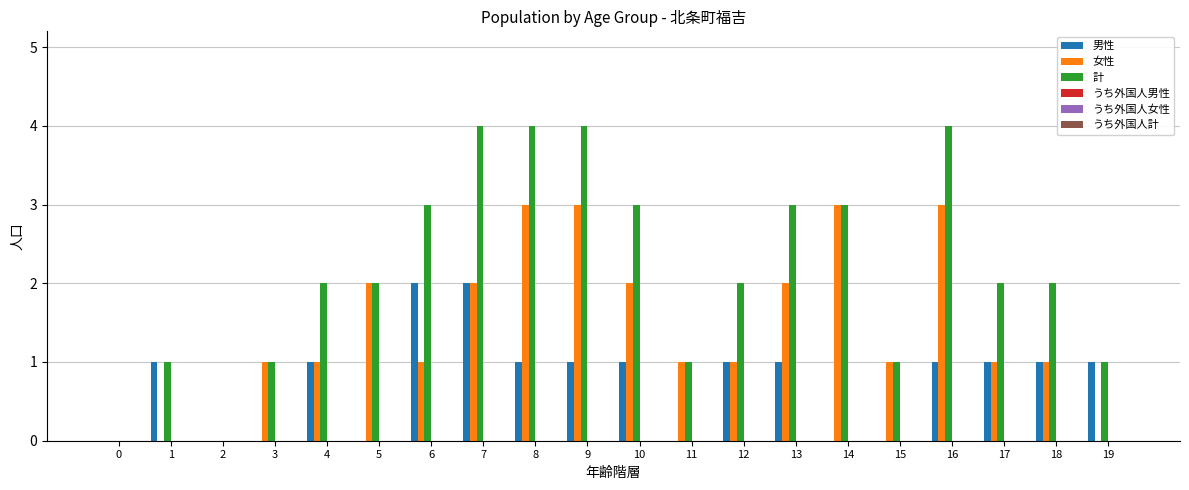

Which series has the largest total across all categories?

計